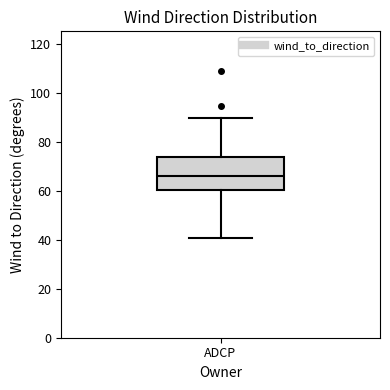

Transcribe this box plot: give where the median line is, the range the box spans, and where the two whiskers end, as read against the y-axis. The values are not printed on the chart, so give them approximately, as read against the axis.

median 66, box 60 to 74, whiskers 42 to 90